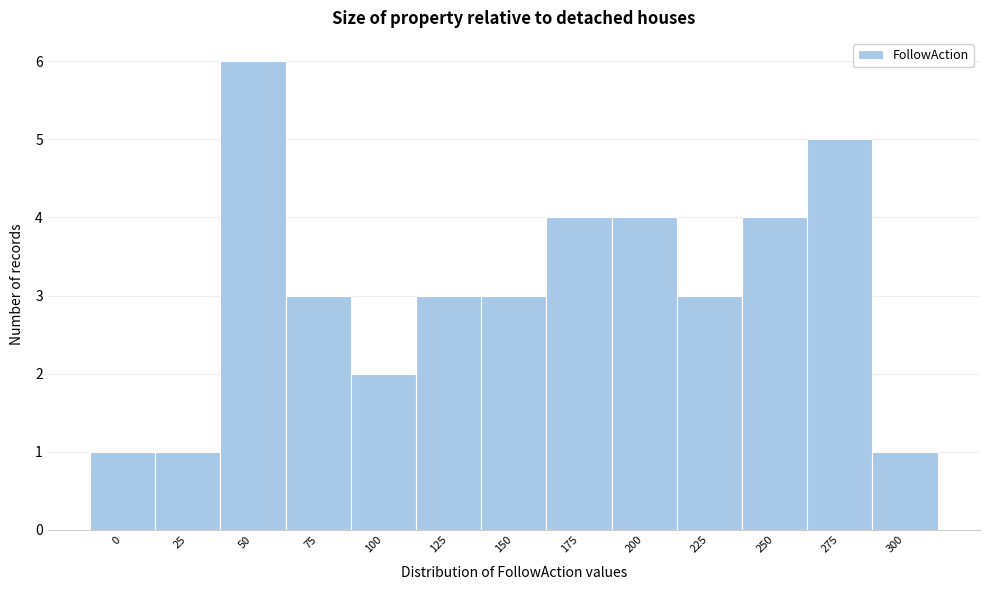

Reading left to right, list all the values displayed in this chart.

0=1	25=1	50=6	75=3	100=2	125=3	150=3	175=4	200=4	225=3	250=4	275=5	300=1